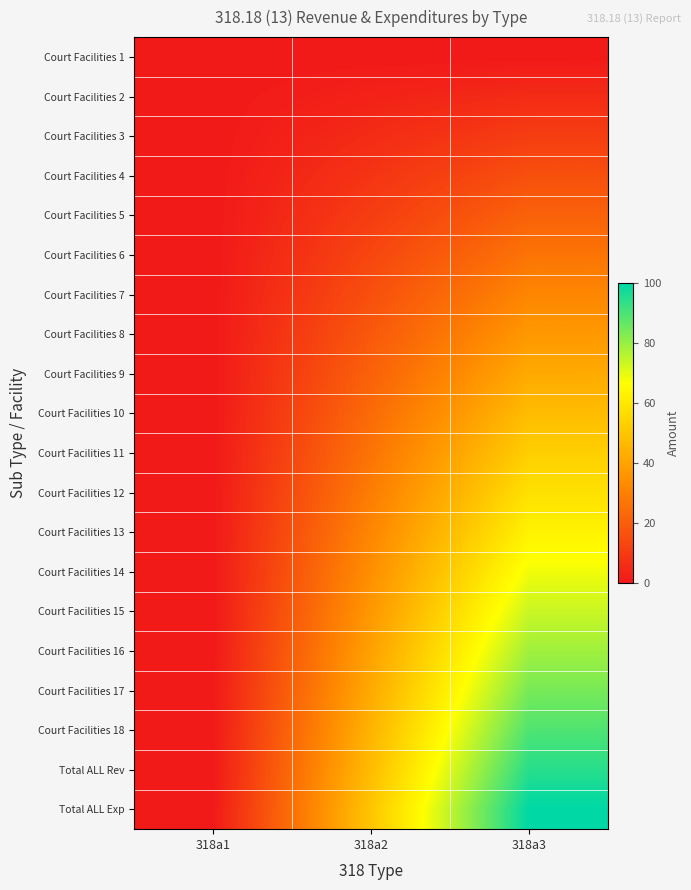

Reading right to left, extract all data points from this chart.

Court Facilities 1: 318a3=0.0	318a2=0.0	318a1=0.0
Court Facilities 2: 318a3=5.3	318a2=2.6	318a1=0.0
Court Facilities 3: 318a3=10.5	318a2=5.3	318a1=0.0
Court Facilities 4: 318a3=15.8	318a2=7.9	318a1=0.0
Court Facilities 5: 318a3=21.1	318a2=10.5	318a1=0.0
Court Facilities 6: 318a3=26.3	318a2=13.2	318a1=0.0
Court Facilities 7: 318a3=31.6	318a2=15.8	318a1=0.0
Court Facilities 8: 318a3=36.8	318a2=18.4	318a1=0.0
Court Facilities 9: 318a3=42.1	318a2=21.1	318a1=0.0
Court Facilities 10: 318a3=47.4	318a2=23.7	318a1=0.0
Court Facilities 11: 318a3=52.6	318a2=26.3	318a1=0.0
Court Facilities 12: 318a3=57.9	318a2=28.9	318a1=0.0
Court Facilities 13: 318a3=63.2	318a2=31.6	318a1=0.0
Court Facilities 14: 318a3=68.4	318a2=34.2	318a1=0.0
Court Facilities 15: 318a3=73.7	318a2=36.8	318a1=0.0
Court Facilities 16: 318a3=78.9	318a2=39.5	318a1=0.0
Court Facilities 17: 318a3=84.2	318a2=42.1	318a1=0.0
Court Facilities 18: 318a3=89.5	318a2=44.7	318a1=0.0
Total ALL Rev: 318a3=94.7	318a2=47.4	318a1=0.0
Total ALL Exp: 318a3=100.0	318a2=50.0	318a1=0.0